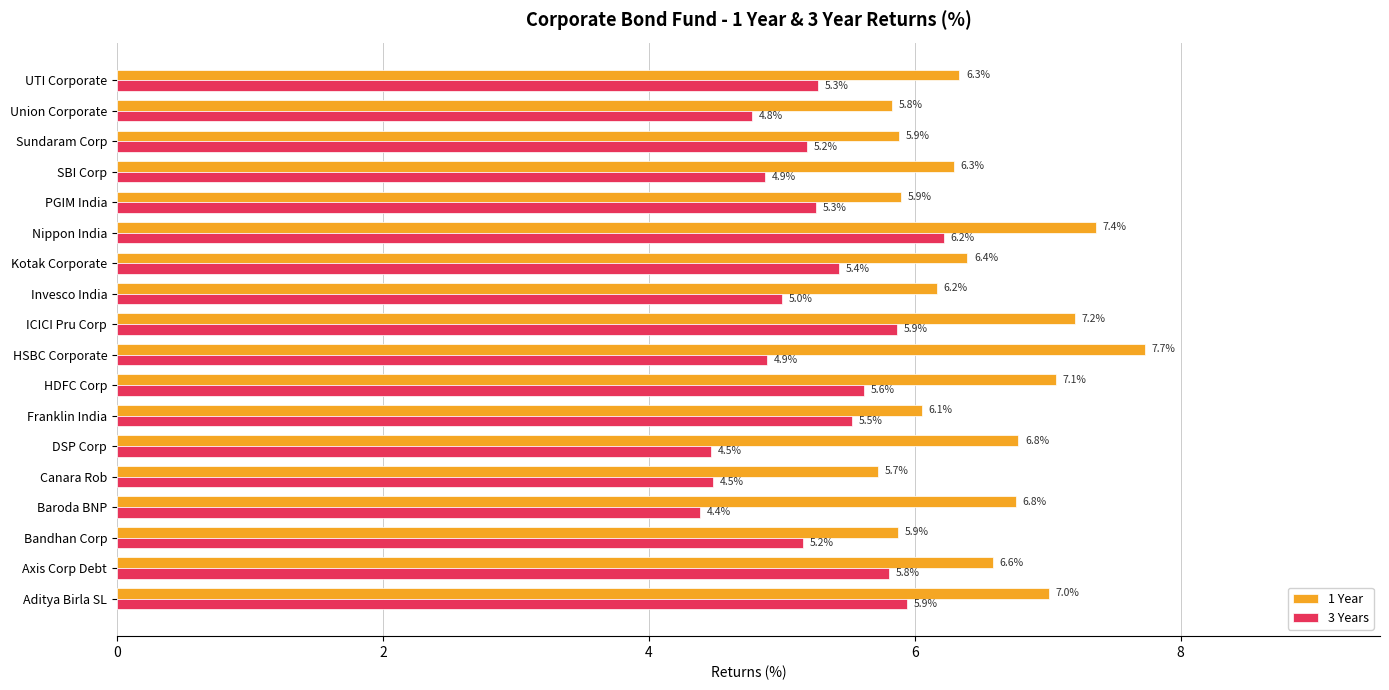

What is the sum of the 3 Years values at HDFC Corp and Franklin India?

11.1